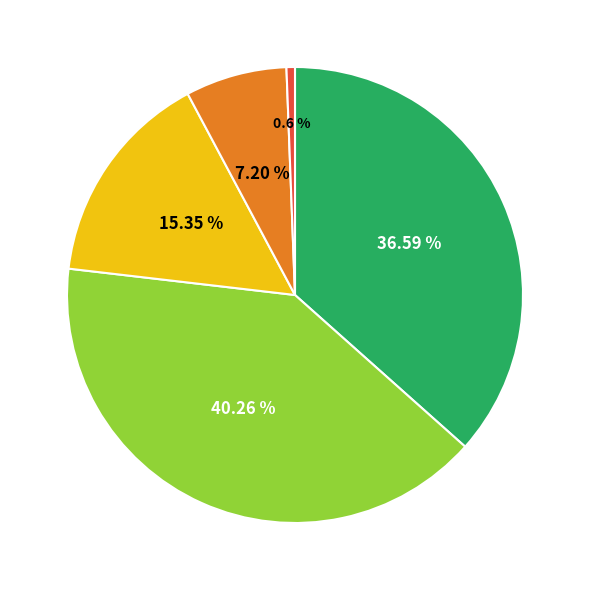

Is there any slice that represents more than half of the pie?

No